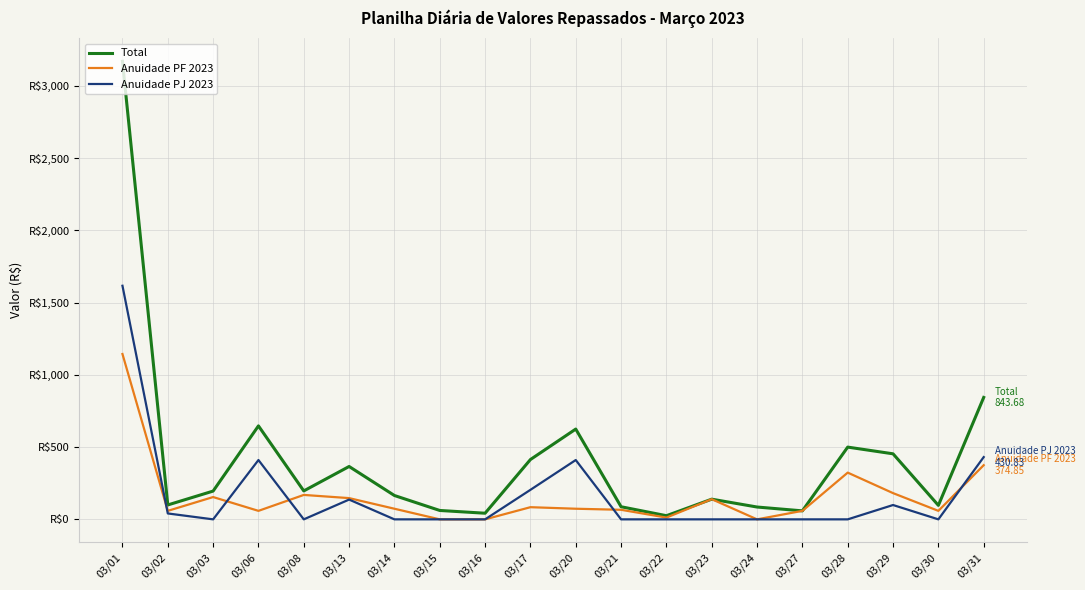

Does the chart display data point markers on the line(s)?

No